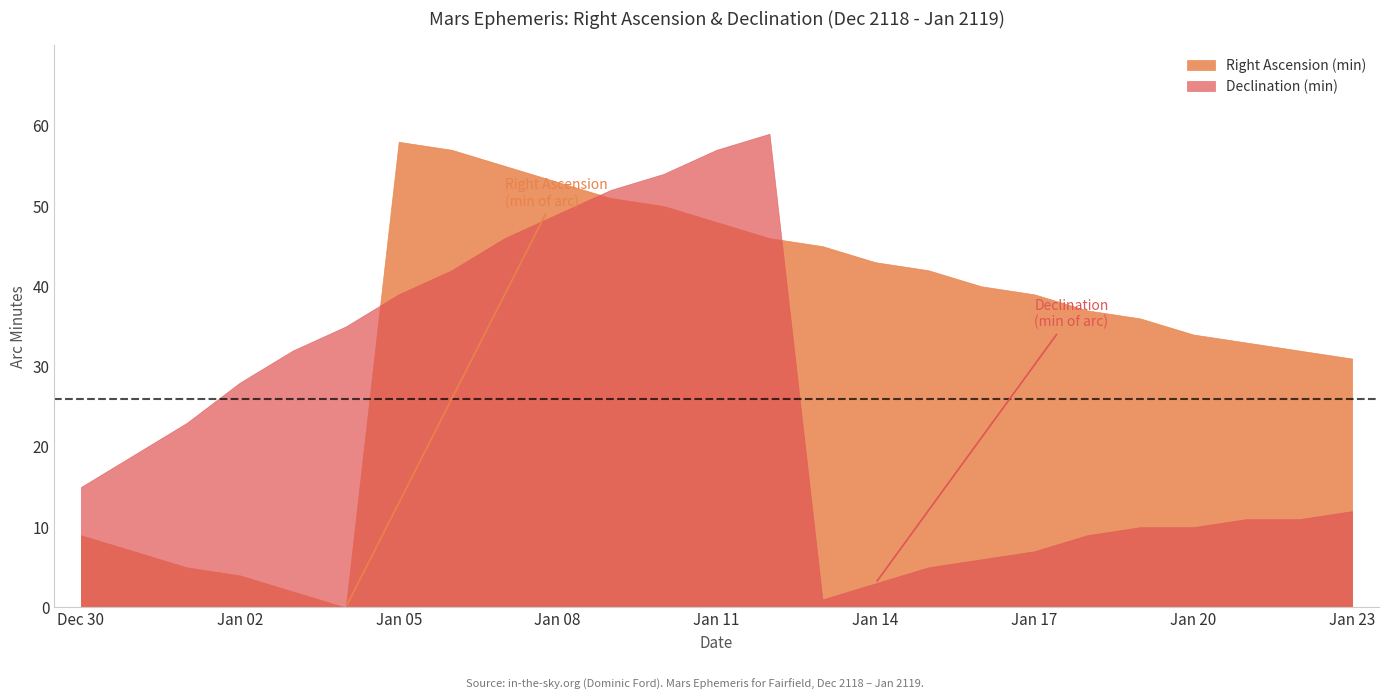

List the series in order of their peak value, lowest first.

Right Ascension (min), Declination (min)